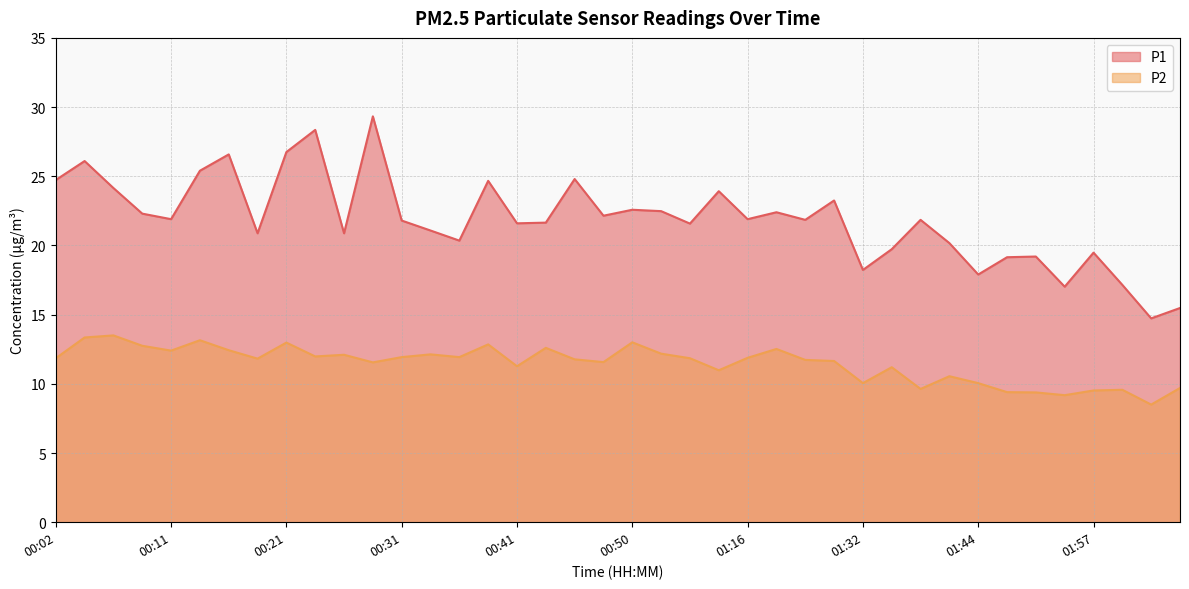

What is the difference between the maximum and minimum values in the P2 series?

5.0